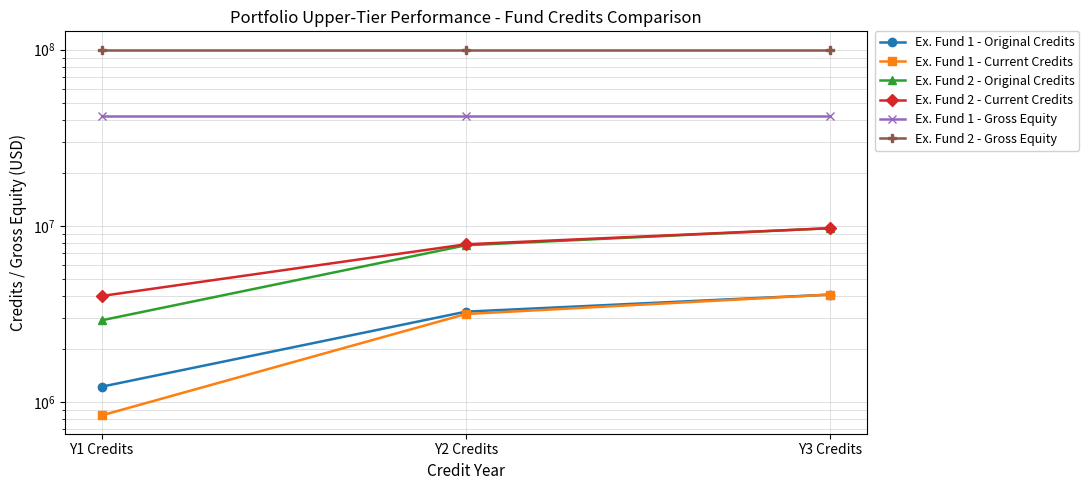

At how many categories does at least one series exceed 27930005?

3